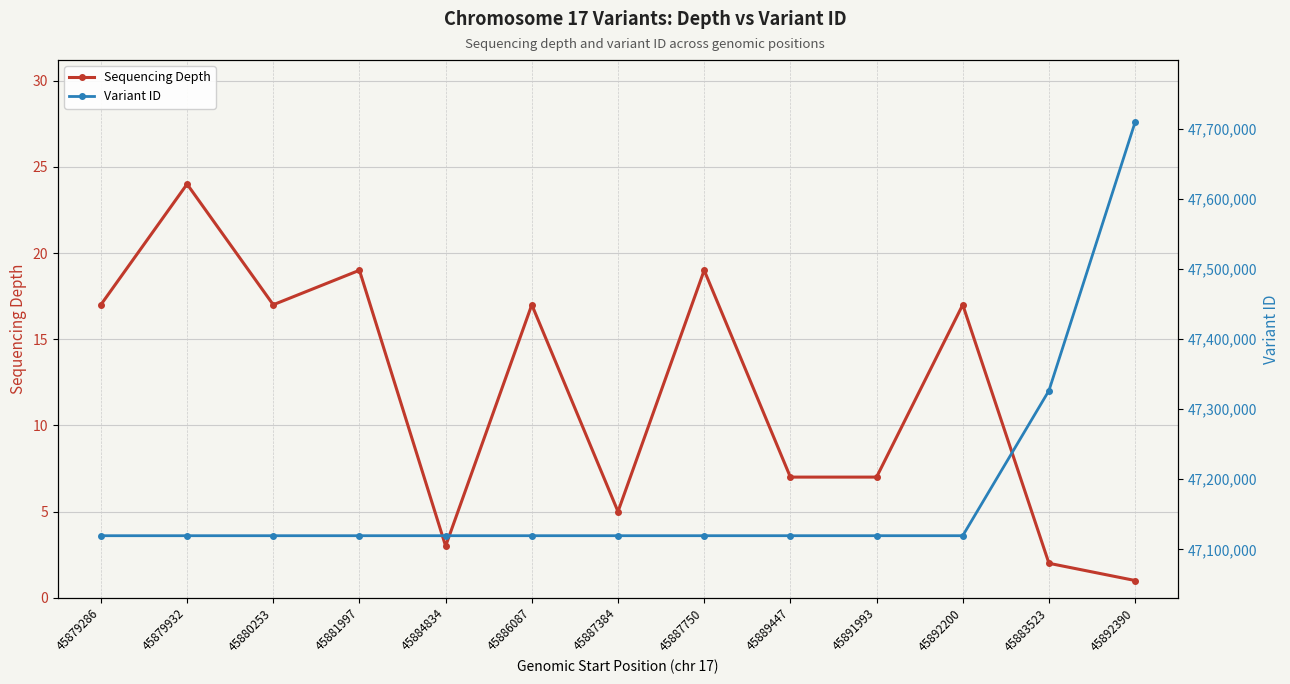

Does the chart display data point markers on the line(s)?

Yes